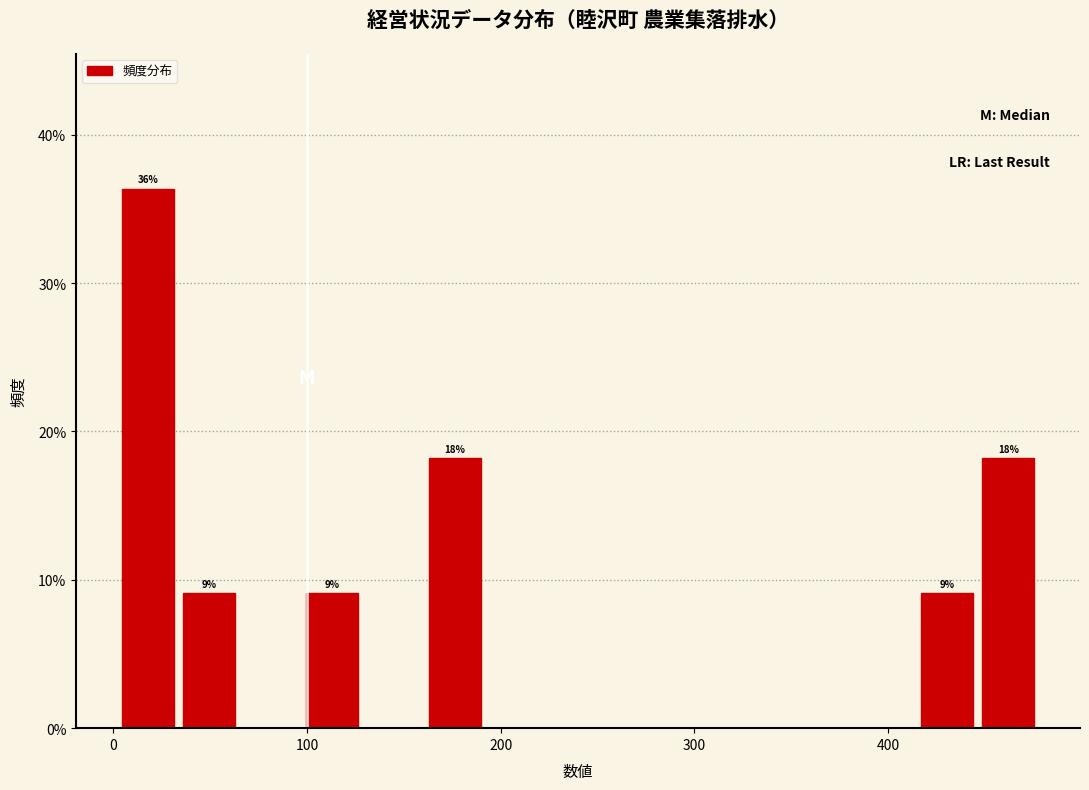

Read against the x-axis, roughly where is the centre of the tallest bar?

20